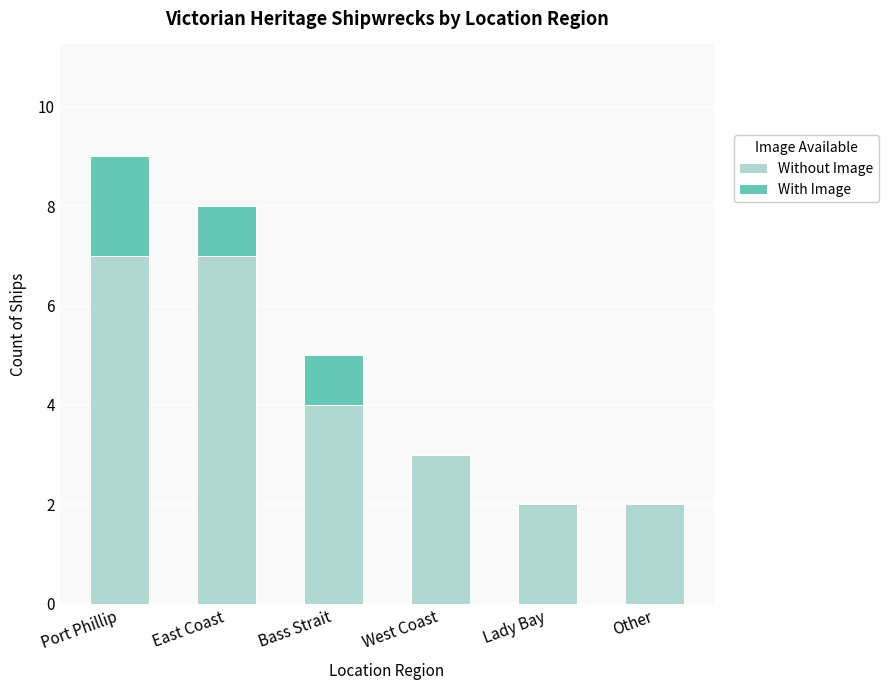

What is the highest value of the Without Image series?

7